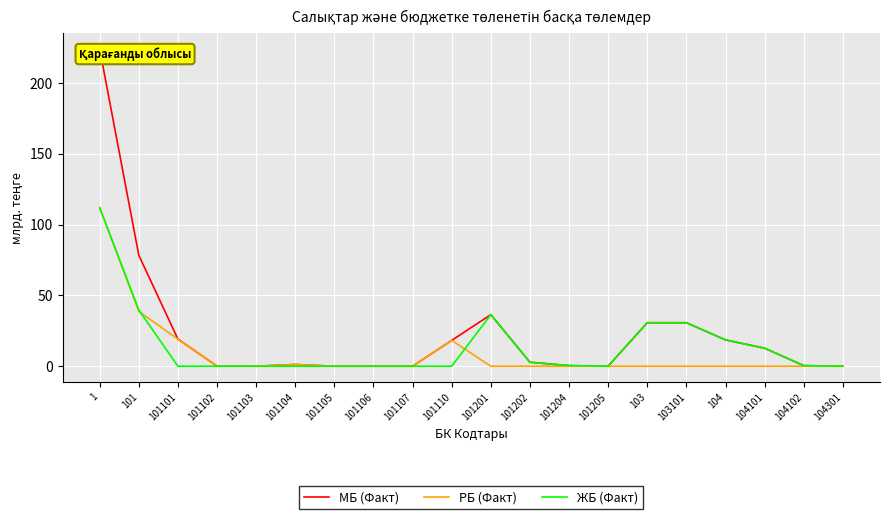

What is the label of the 3rd point from the left?

101101